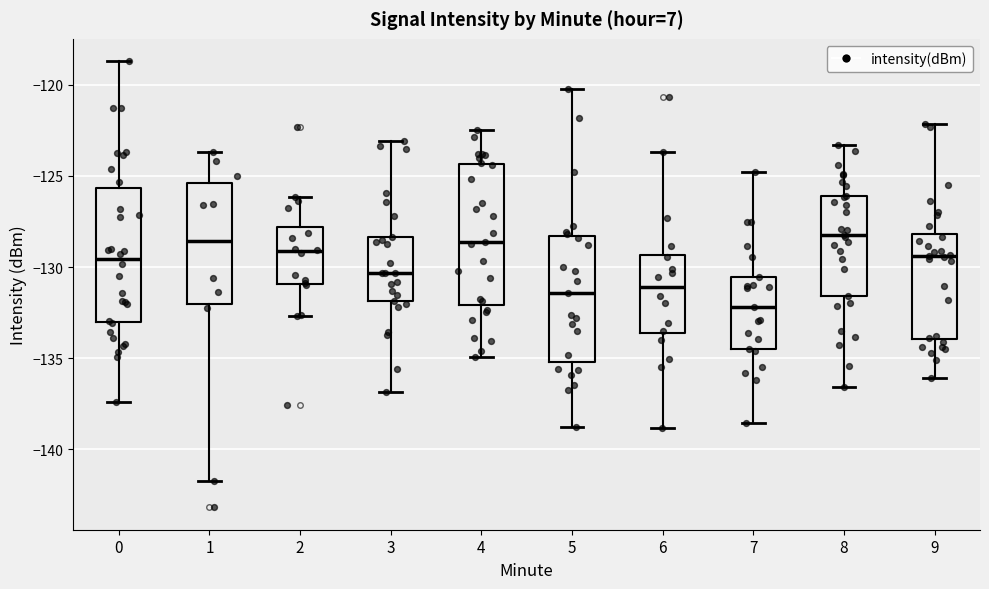

Reading left to right, read every box against the y-axis: the position of its median line, the range the box covers, and the ends of its whiskers. The values are not printed on the chart, so give them approximately, as read against the axis.

0: median -129.5, box -133.0 to -125.5, whiskers -137.5 to -118.5
1: median -128.5, box -132.0 to -125.5, whiskers -141.5 to -123.5
2: median -129.0, box -131.0 to -128.0, whiskers -132.5 to -126.0
3: median -130.5, box -132.0 to -128.5, whiskers -137.0 to -123.0
4: median -128.5, box -132.0 to -124.5, whiskers -135.0 to -122.5
5: median -131.5, box -135.0 to -128.5, whiskers -139.0 to -120.0
6: median -131.0, box -133.5 to -129.5, whiskers -139.0 to -123.5
7: median -132.0, box -134.5 to -130.5, whiskers -138.5 to -125.0
8: median -128.0, box -131.5 to -126.0, whiskers -136.5 to -123.5
9: median -129.5, box -134.0 to -128.0, whiskers -136.0 to -122.0